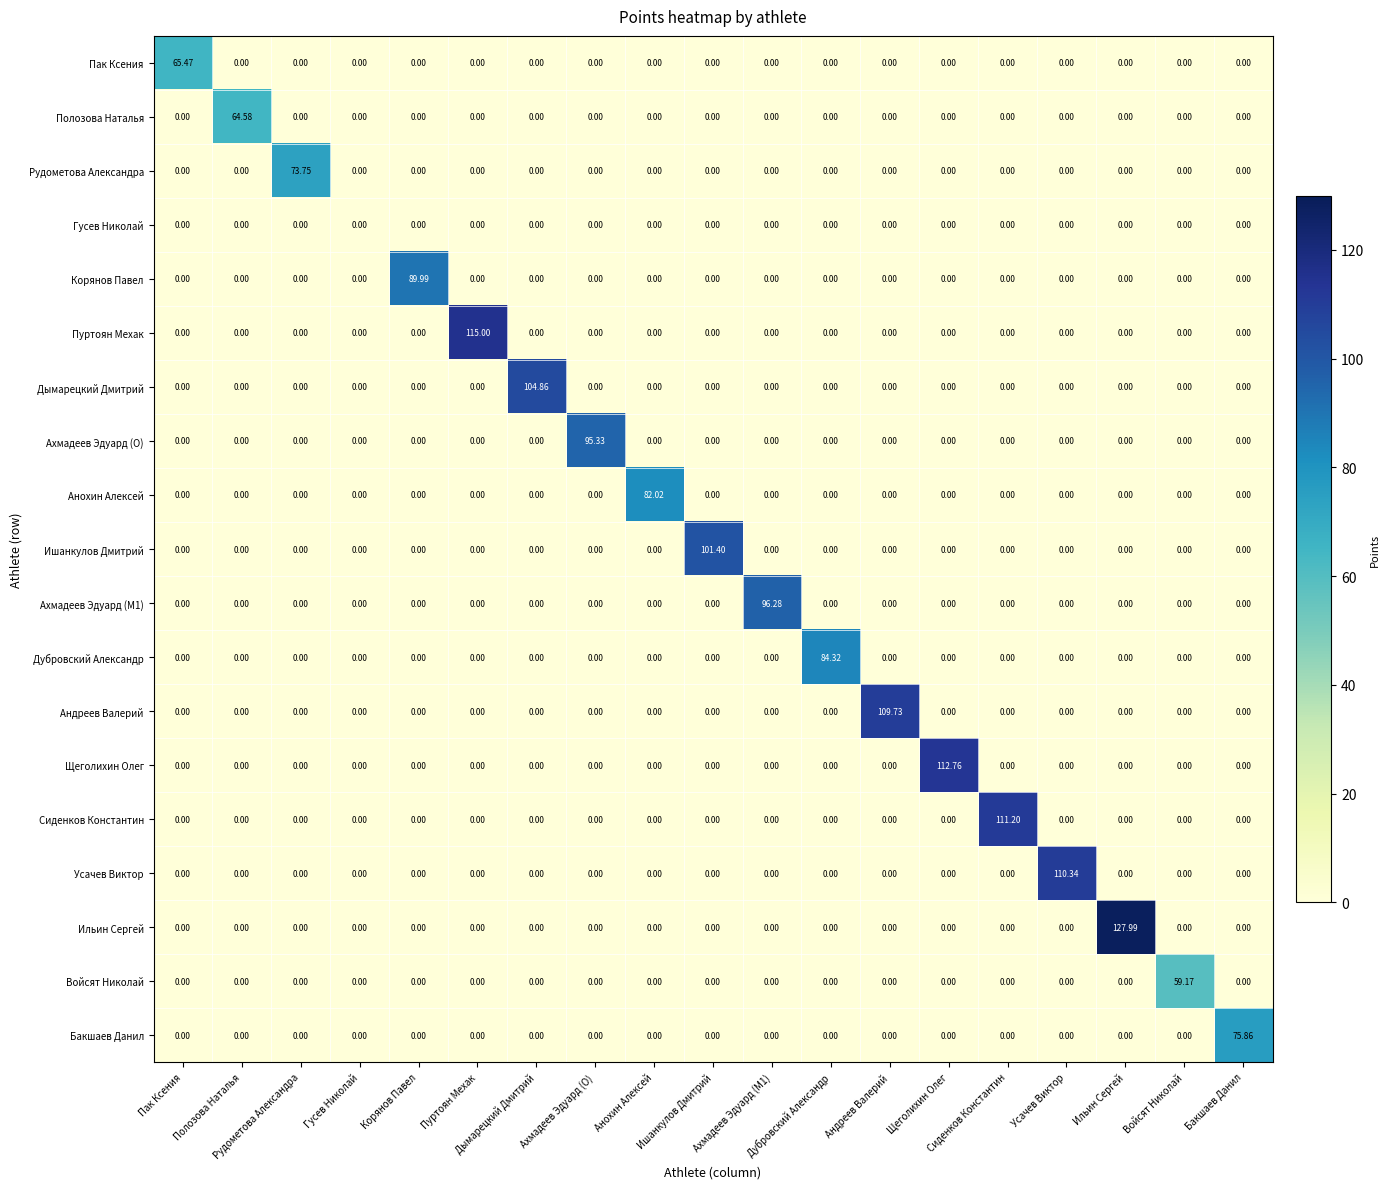

Rank the series by their maximum value, from highest to lowest.

Ильин Сергей, Пуртоян Мехак, Щеголихин Олег, Сиденков Константин, Усачев Виктор, Андреев Валерий, Дымарецкий Дмитрий, Ишанкулов Дмитрий, Ахмадеев Эдуард (M1), Ахмадеев Эдуард (O), Корянов Павел, Дубровский Александр, Анохин Алексей, Бакшаев Данил, Рудометова Александра, Пак Ксения, Полозова Наталья, Войсят Николай, Гусев Николай